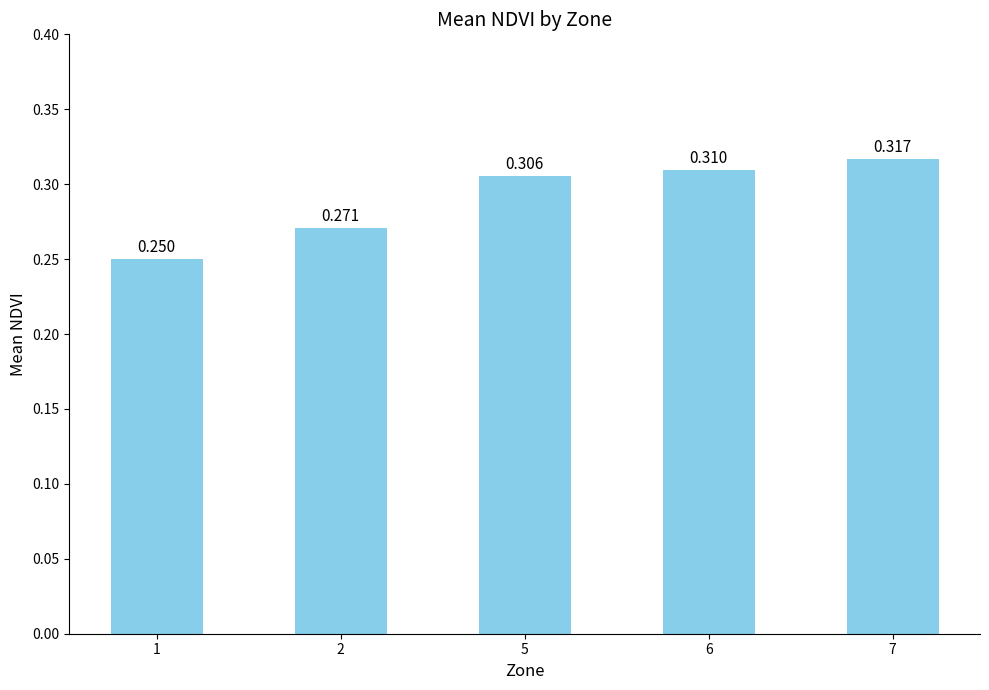

How many bars are there in total?

5